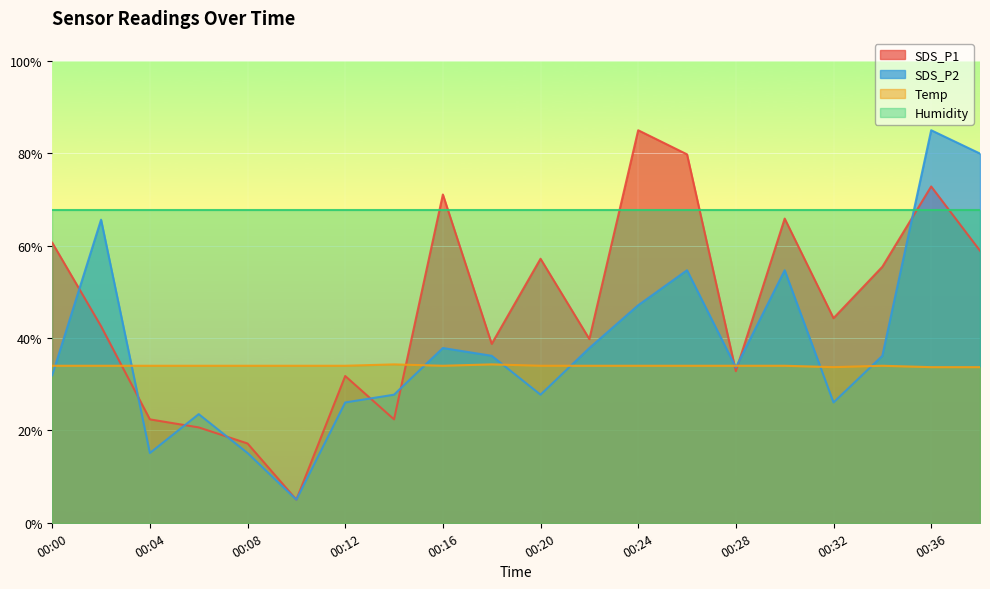

What is the maximum value for Temp?

34.3